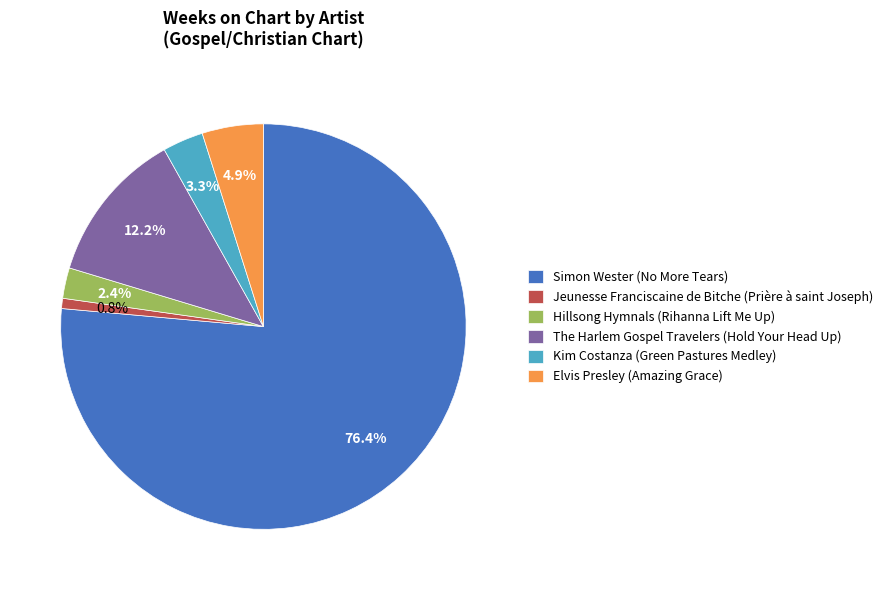

To the nearest percent, what is the difference between the Hillsong Hymnals (Rihanna Lift Me Up) and The Harlem Gospel Travelers (Hold Your Head Up) slice percentages?

10%